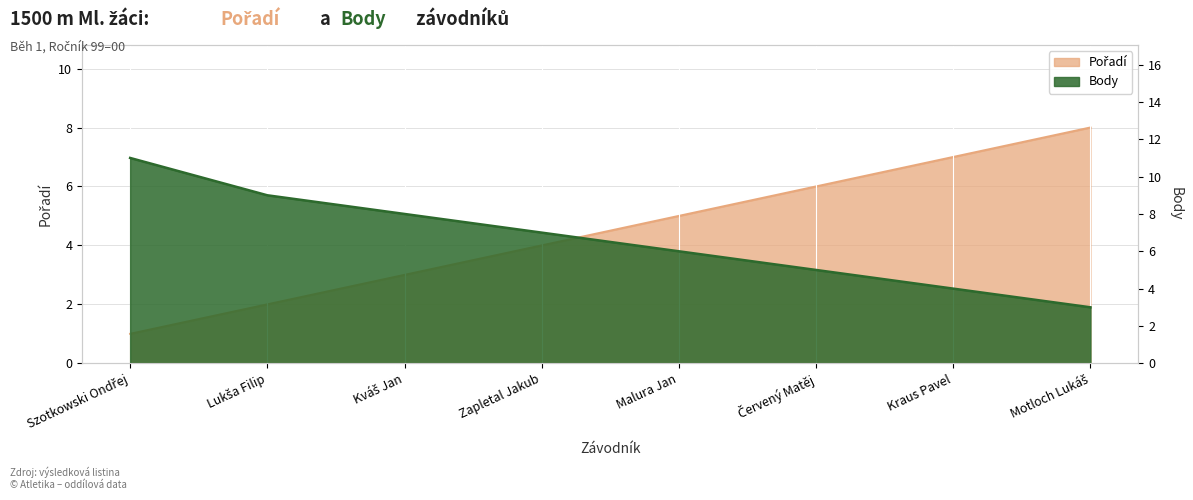

What is the difference between the maximum and minimum values in the Body series?

8